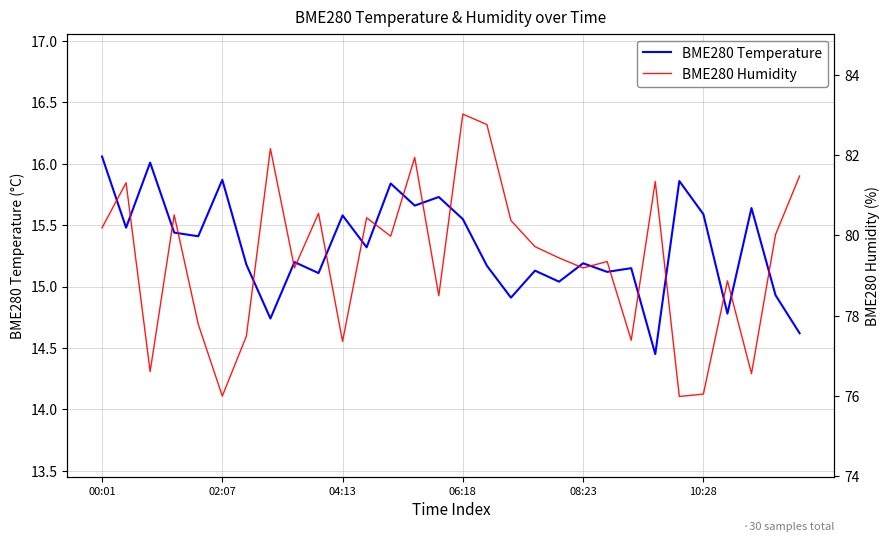

Which series has the widest spread of values?

BME280 Humidity